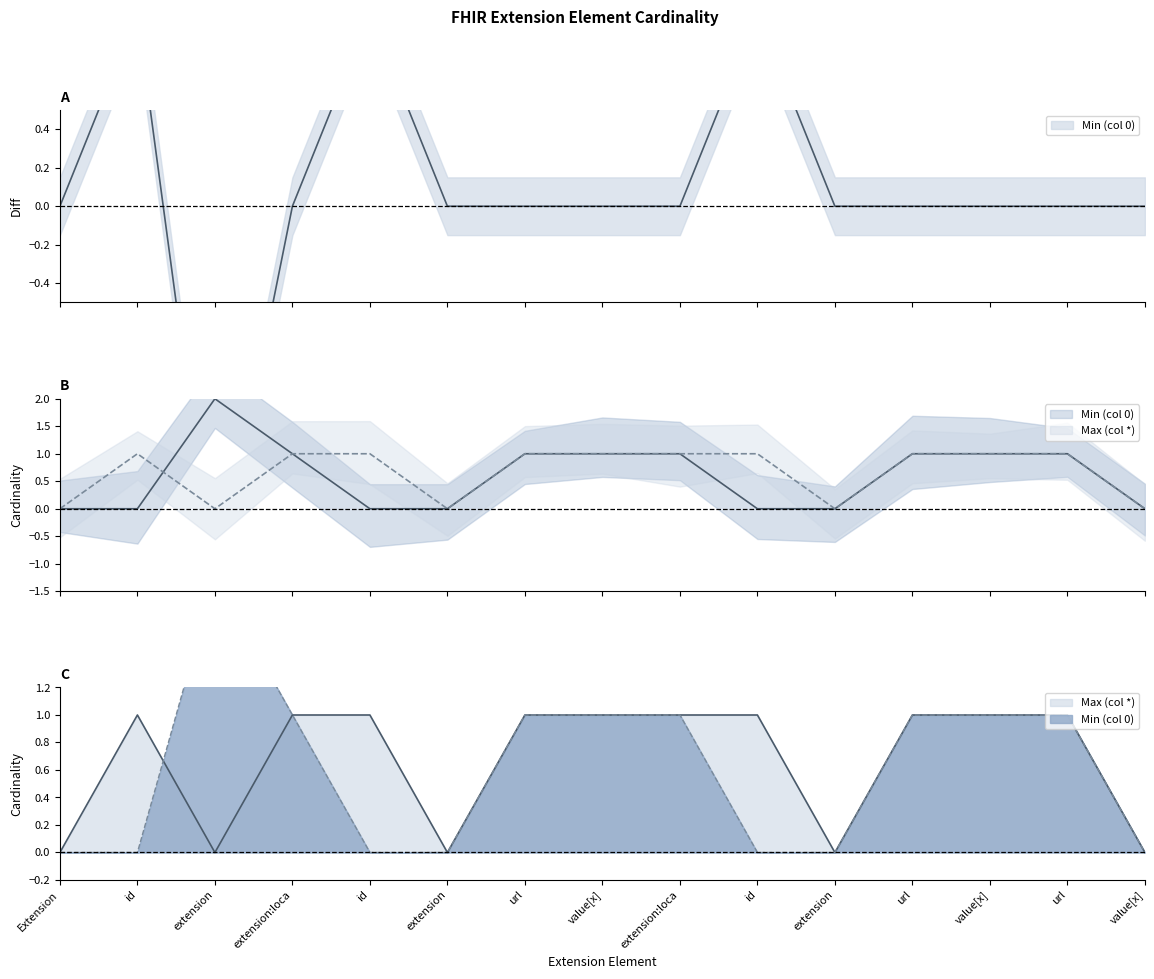

At which category does Min (col 0) reach its first local peak?

extension